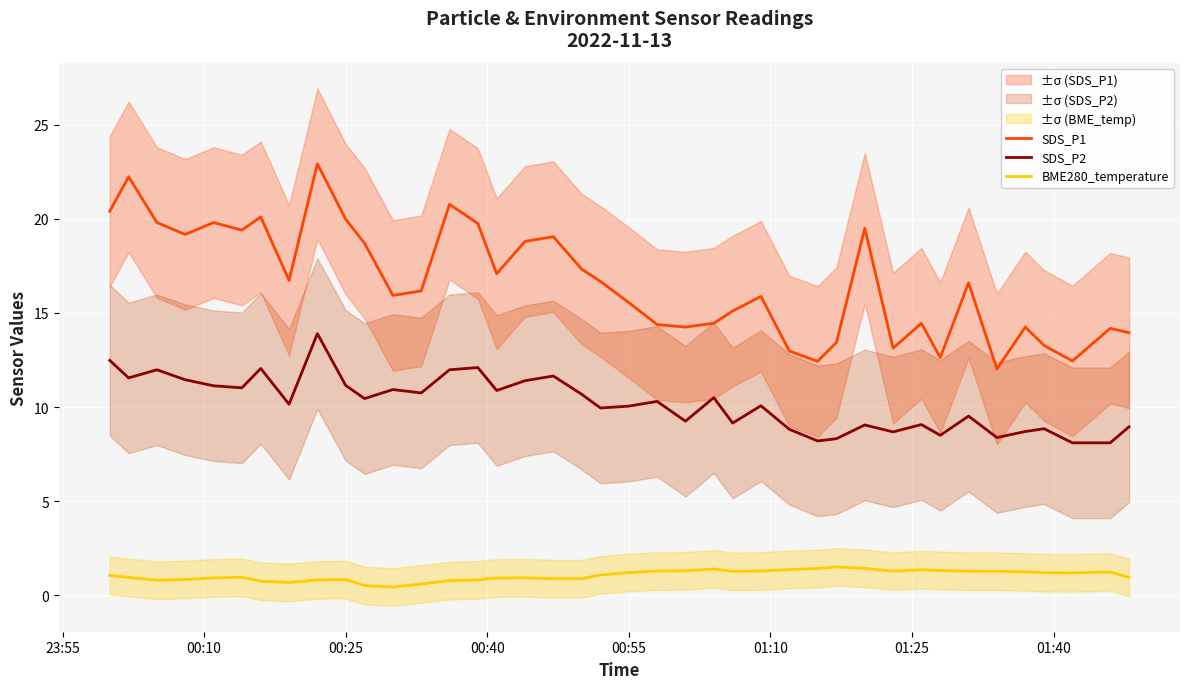

What is the highest value of the SDS_P1 series?

22.9